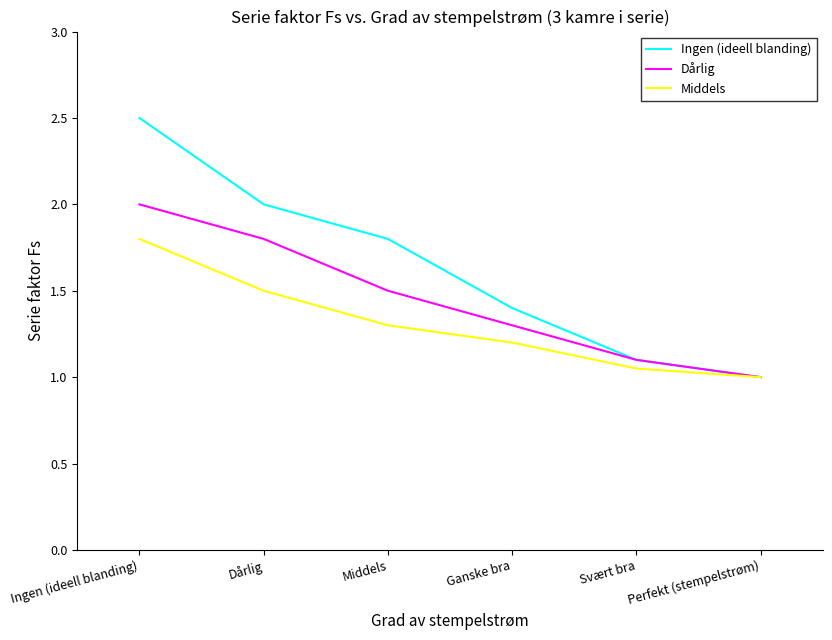

Is the value of Dårlig at Dårlig greater than the value of Ingen (ideell blanding) at Ingen (ideell blanding)?

No